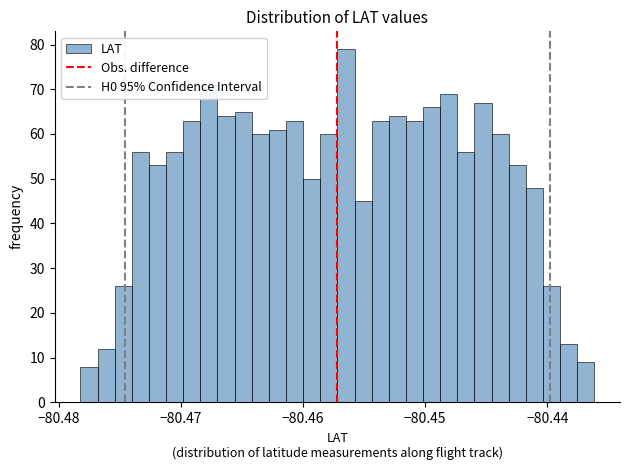

Around what value on the x-axis is the tallest bar? Give the approximate position of its centre, as read against the axis.

-80.456